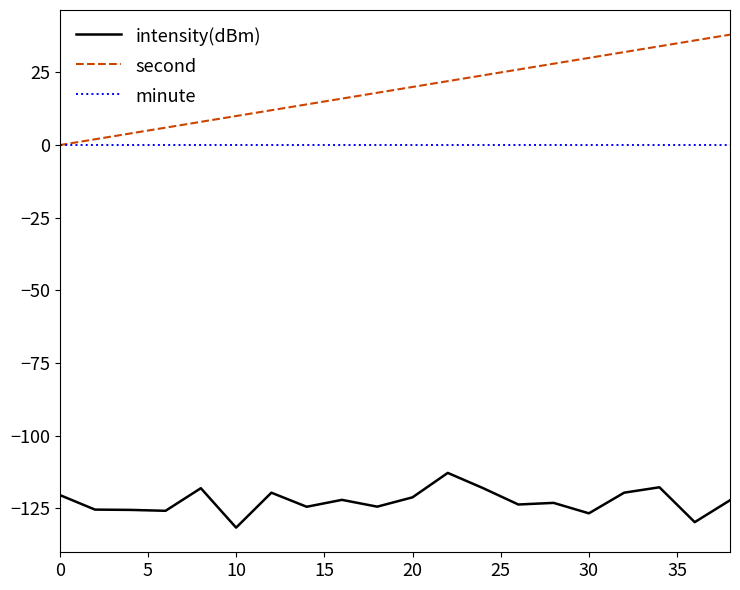

True or false: intensity(dBm) and second intersect in this chart.

False